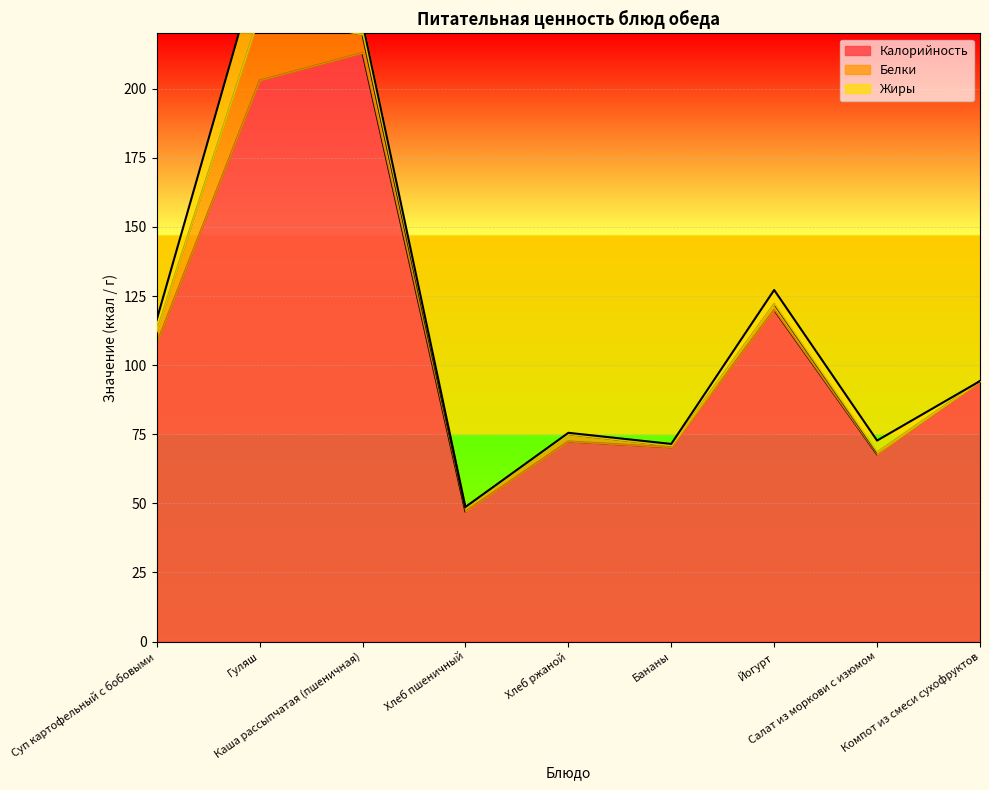

Reading left to right, what are all the values shown in this chart?

Калорийность: 107.8	203.0	213.0	47.0	72.4	70.3	120.0	67.7	94.2
Белки: 4.4	23.8	6.6	1.5	2.6	0.6	2.2	0.8	0.0
Жиры: 4.2	19.5	4.4	0.2	0.5	0.6	5.0	4.3	0.0